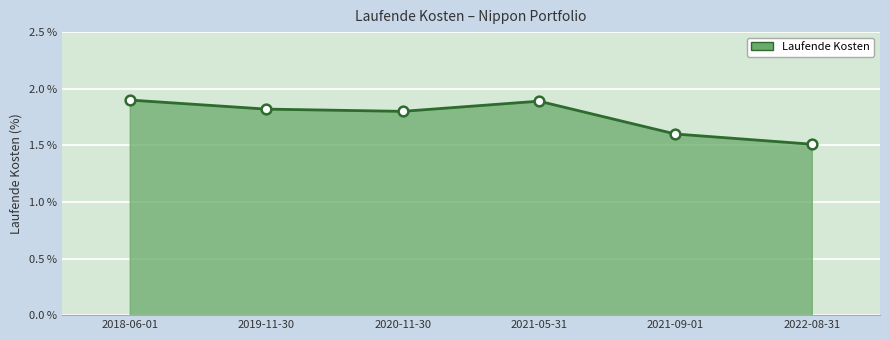

How many lines are shown in the chart?

1